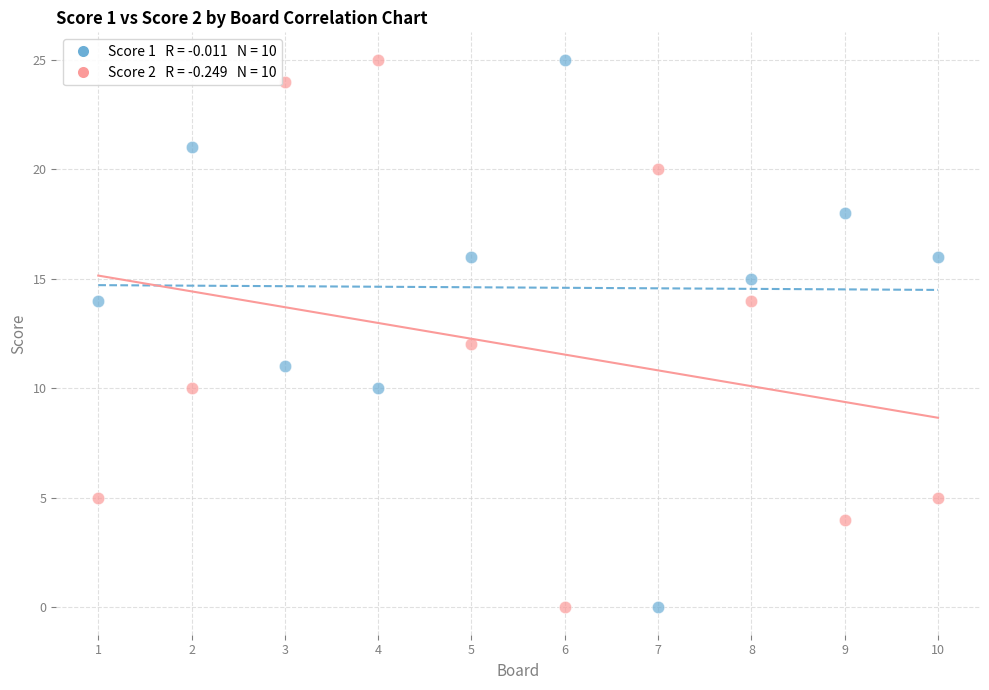

Across all data points, what is the range of X values (max minus min)?

9